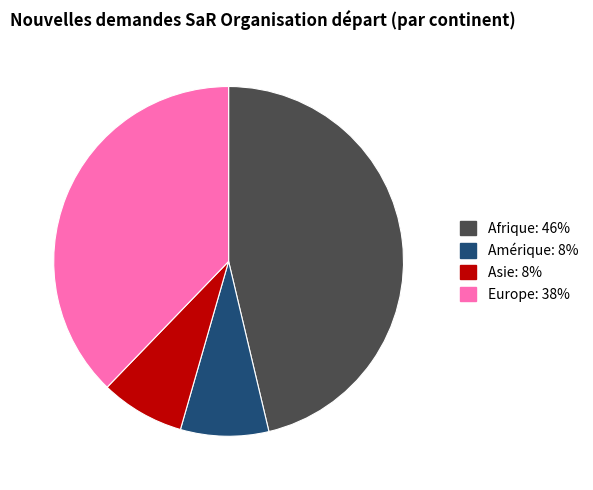

Between Afrique and Europe, which is larger?

Afrique